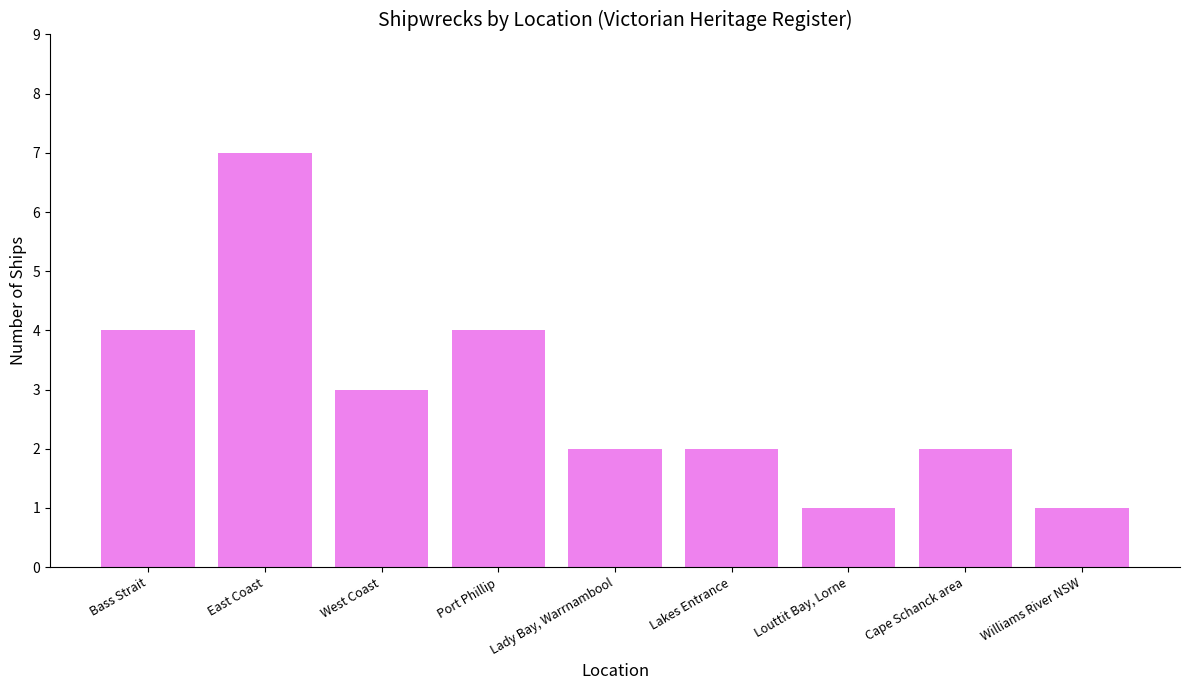

How many data points does each series have?

9